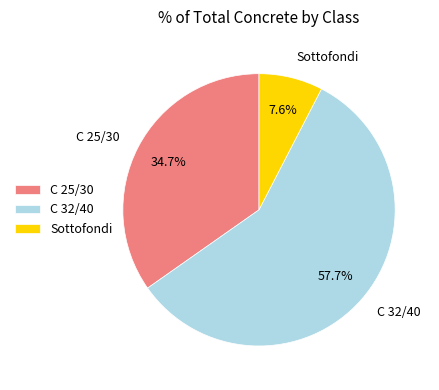

What is the majority slice?

C 32/40